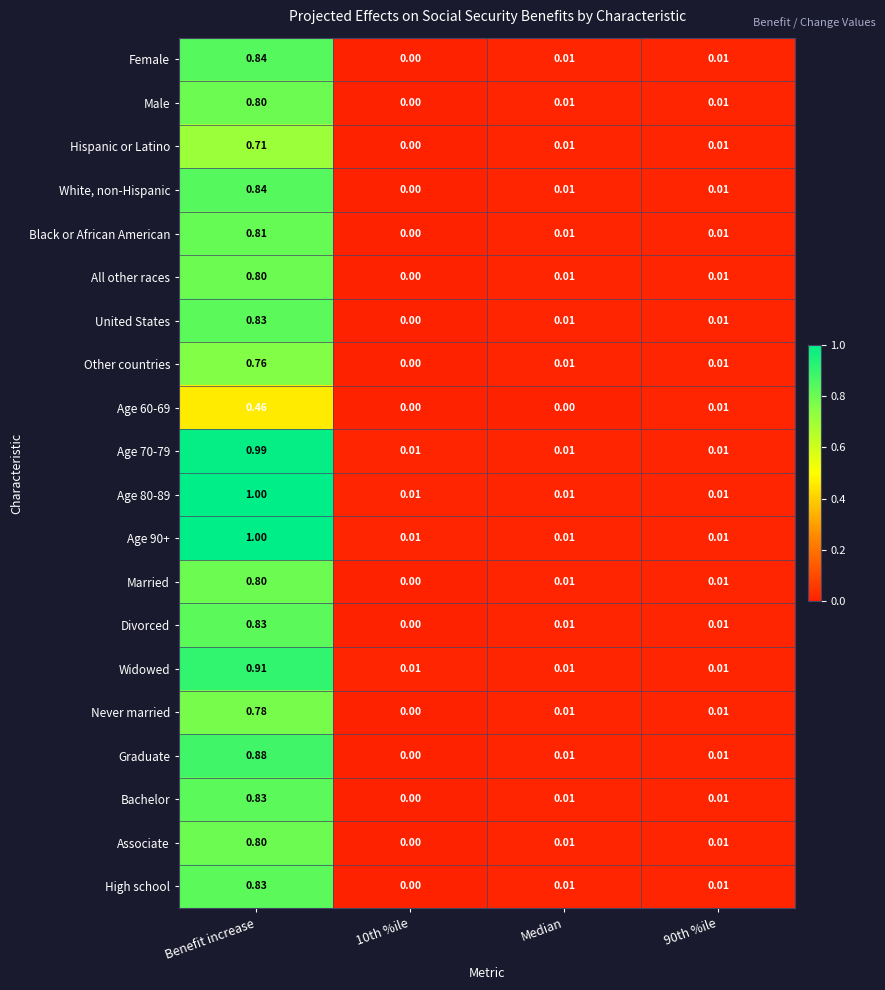

Which category has the highest value across all series?

Benefit increase